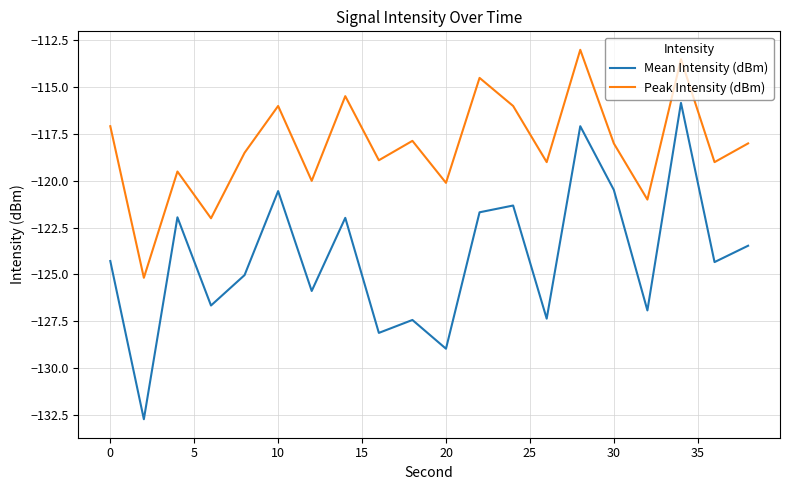

What is the difference between the maximum and minimum values in the Peak Intensity (dBm) series?

12.2